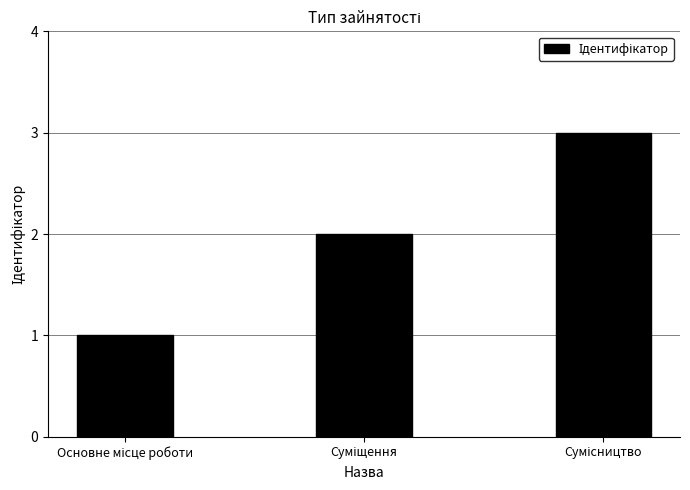

What is the sum of all values?

6